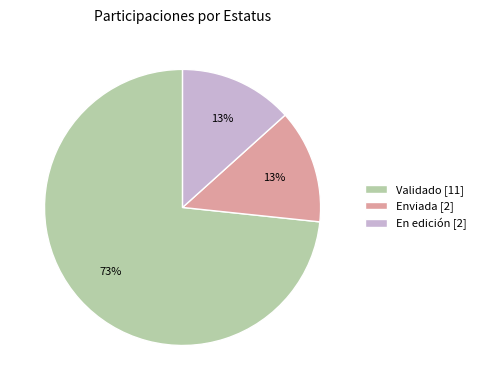

True or false: Validado [11] accounts for 73% of the total.

True